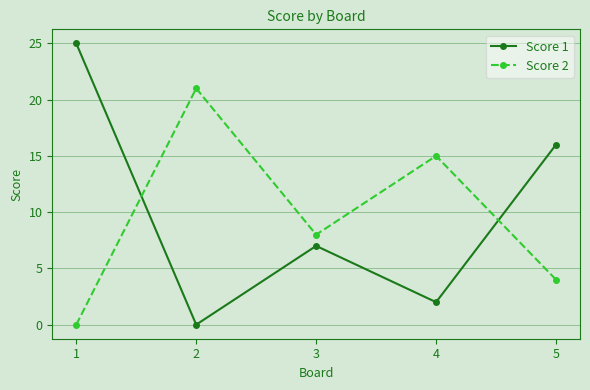

How many values in the Score 2 series are below 8?

2